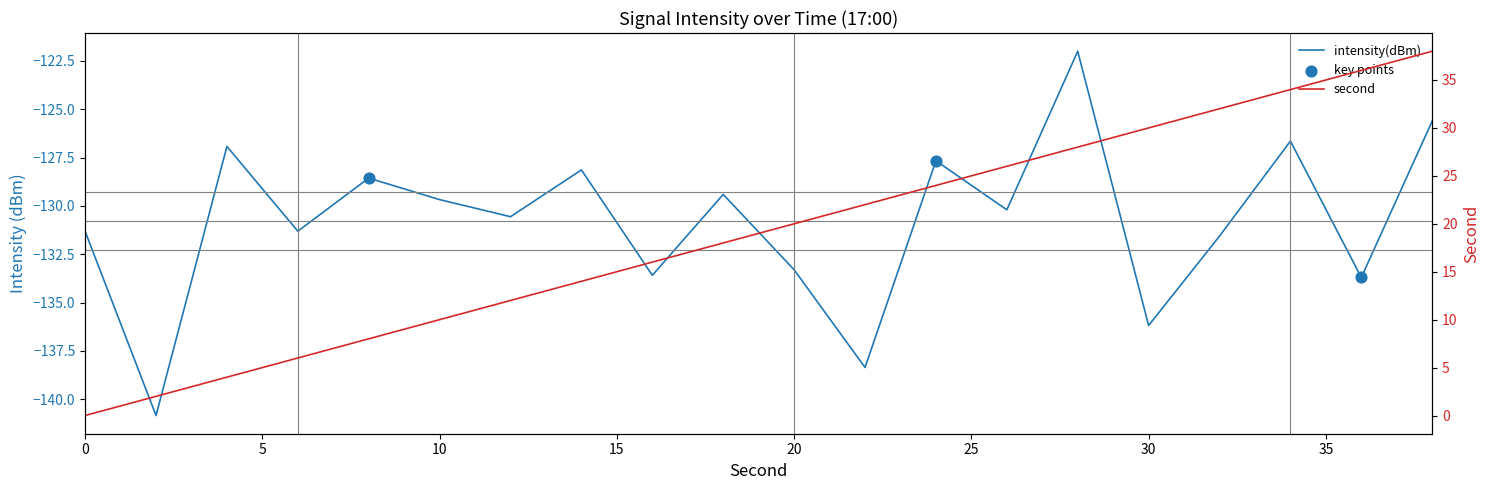

At which category is the sum across all series the highest?

38